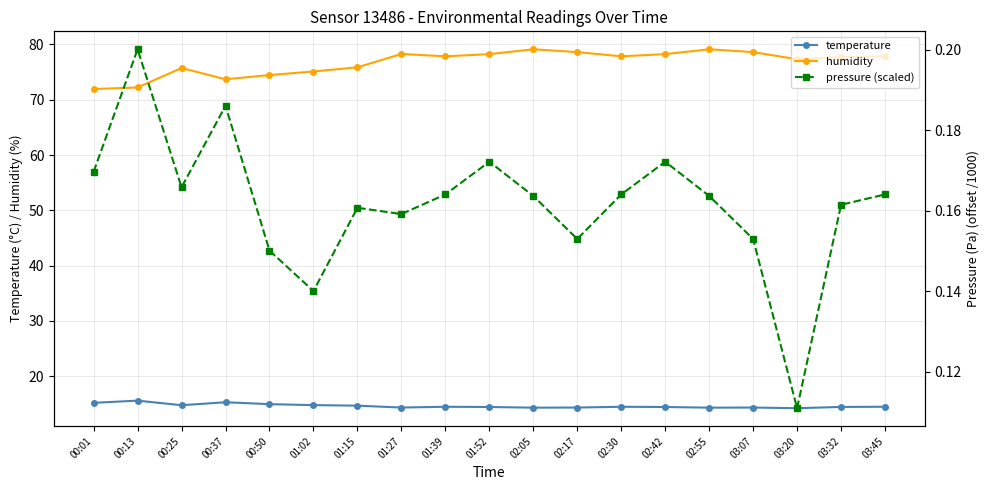

True or false: pressure (scaled) has more than 2 points higher than both neighbors.

True